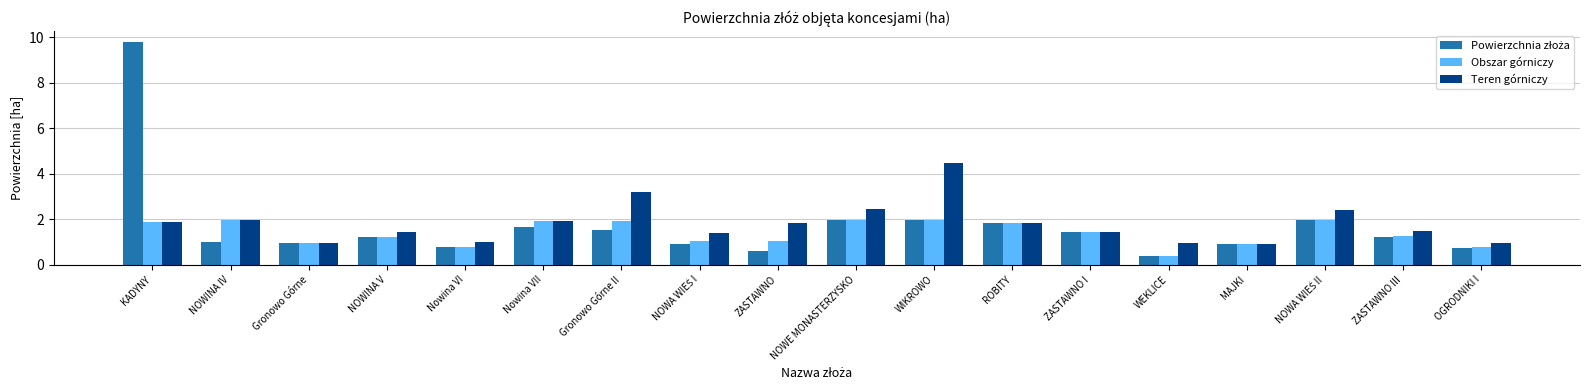

What is the sum of all Obszar górniczy values?

25.4